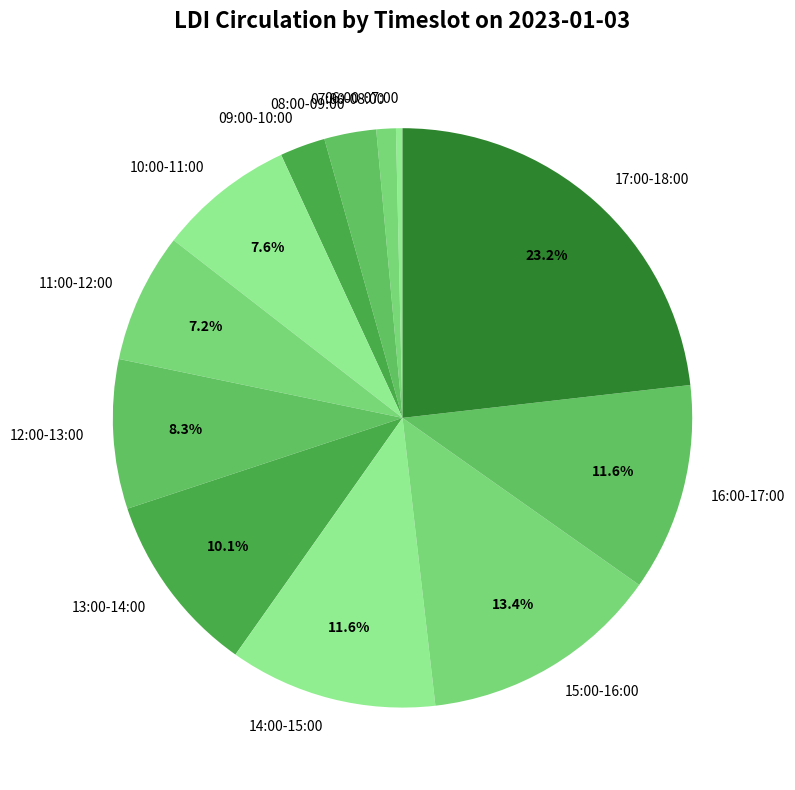

What percentage is the 09:00-10:00 slice, to the nearest percent?

3%